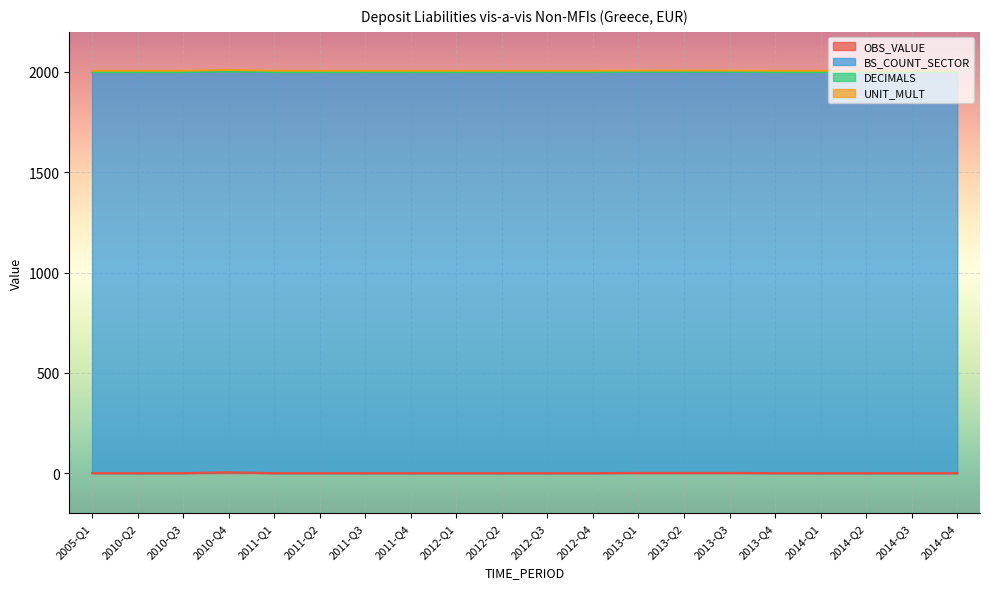

Reading left to right, transcribe all the data shown in this chart.

OBS_VALUE: 0	0	0	4	0	0	0	0	0	0	0	0	1	1	1	0	0	0	0	0
BS_COUNT_SECTOR: 2000	2000	2000	2000	2000	2000	2000	2000	2000	2000	2000	2000	2000	2000	2000	2000	2000	2000	2000	2000
DECIMALS: 0	0	0	0	0	0	0	0	0	0	0	0	0	0	0	0	0	0	0	0
UNIT_MULT: 6	6	6	6	6	6	6	6	6	6	6	6	6	6	6	6	6	6	6	6